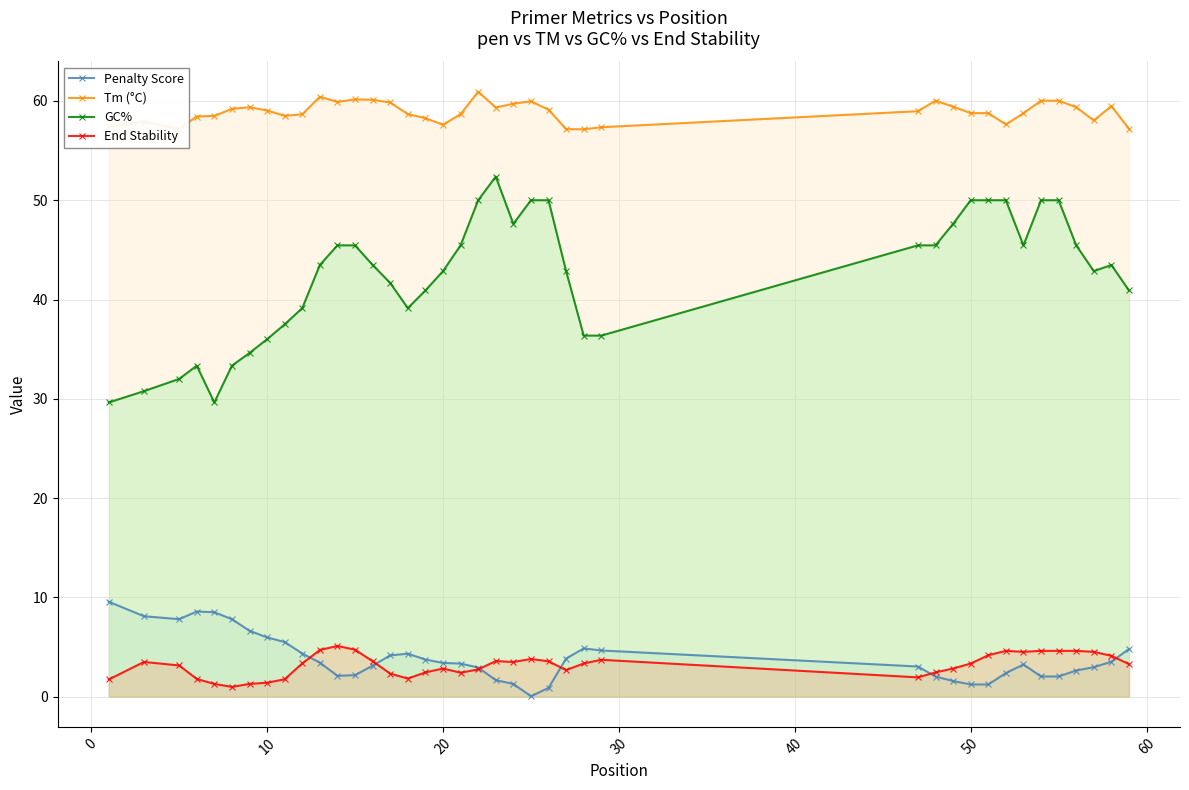

Is it true that GC% equals 11.5 at 10?

False